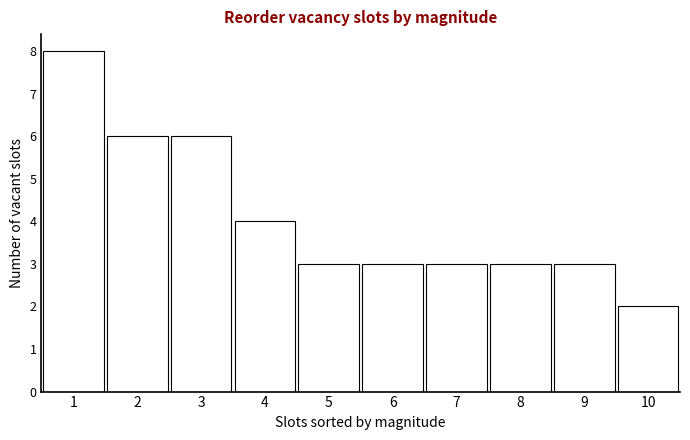

Reading left to right, list all the values displayed in this chart.

1=8	2=6	3=6	4=4	5=3	6=3	7=3	8=3	9=3	10=2